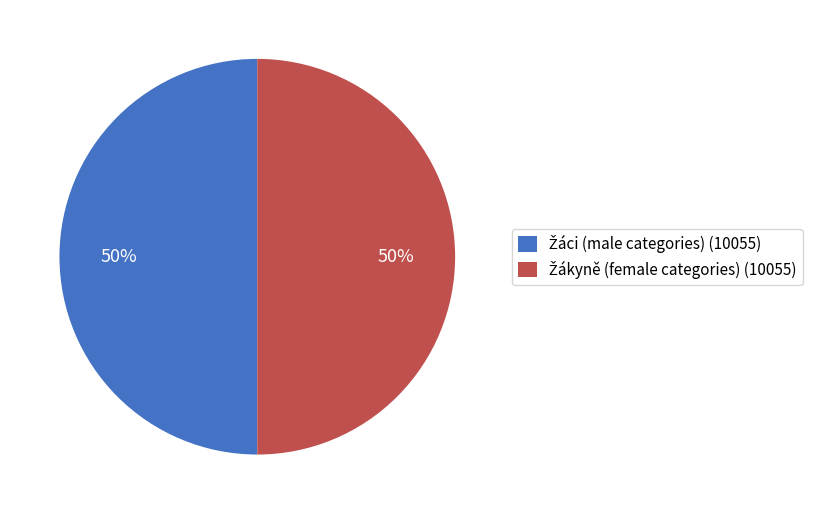

To the nearest percent, what is the average slice percentage?

50%